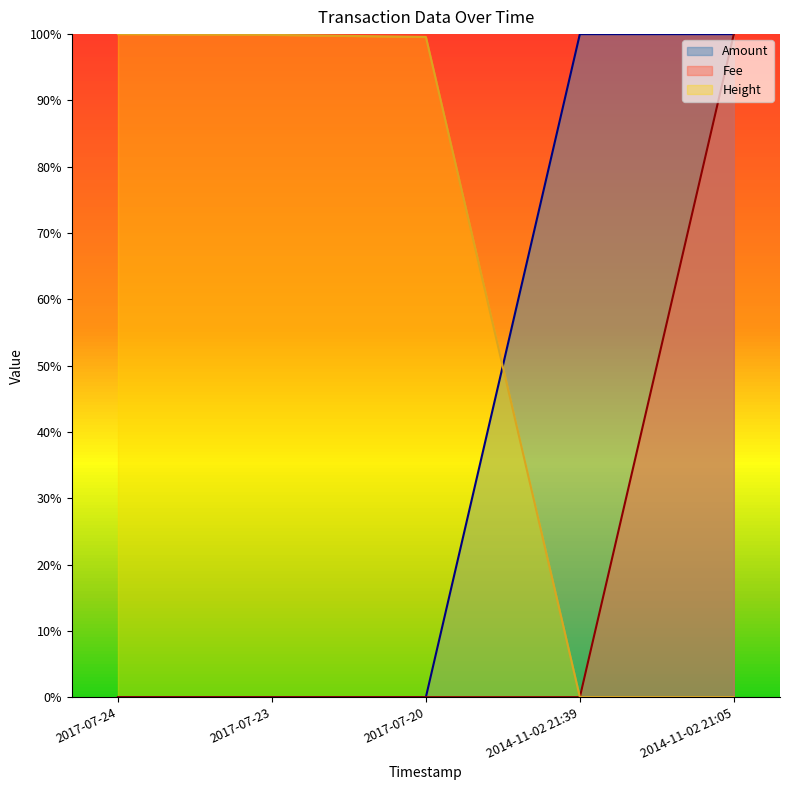

List the series in order of their overall mean, highest first.

Height, Amount, Fee